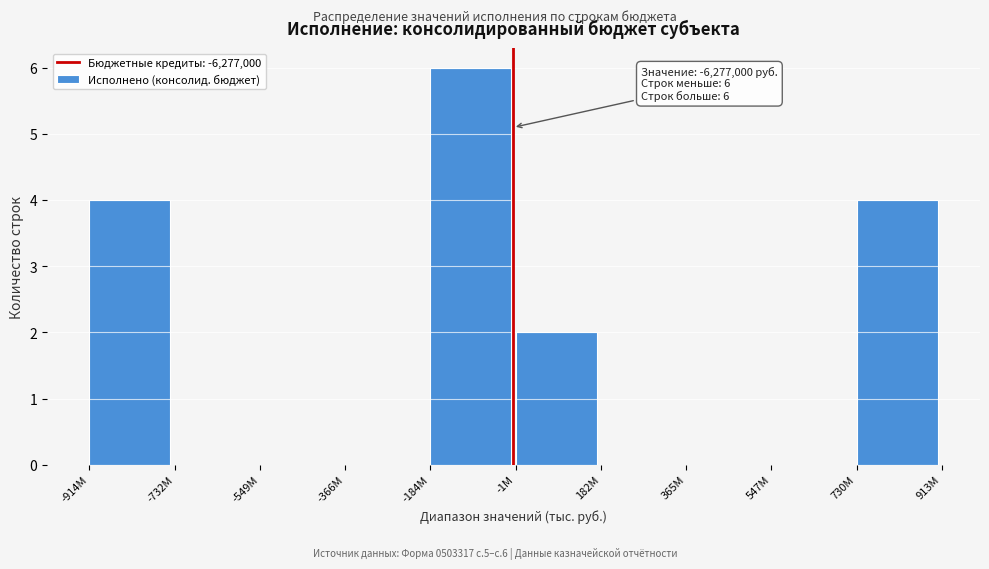

Reading left to right, what are all the values shown in this chart?

-914M=4	-732M=0	-549M=0	-366M=0	-184M=6	-1M=2	182M=0	365M=0	547M=0	730M=4